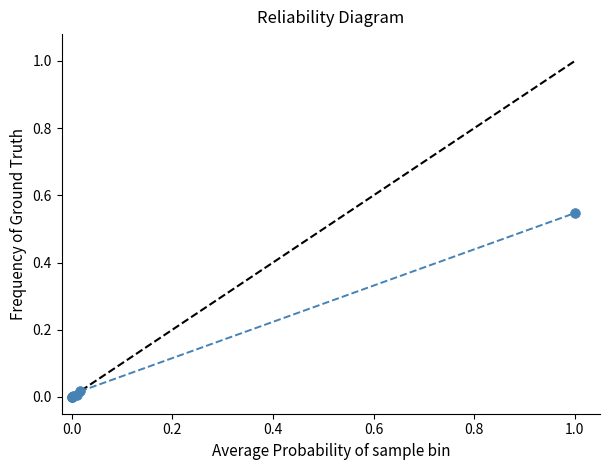

What is the sum of all values?

0.6